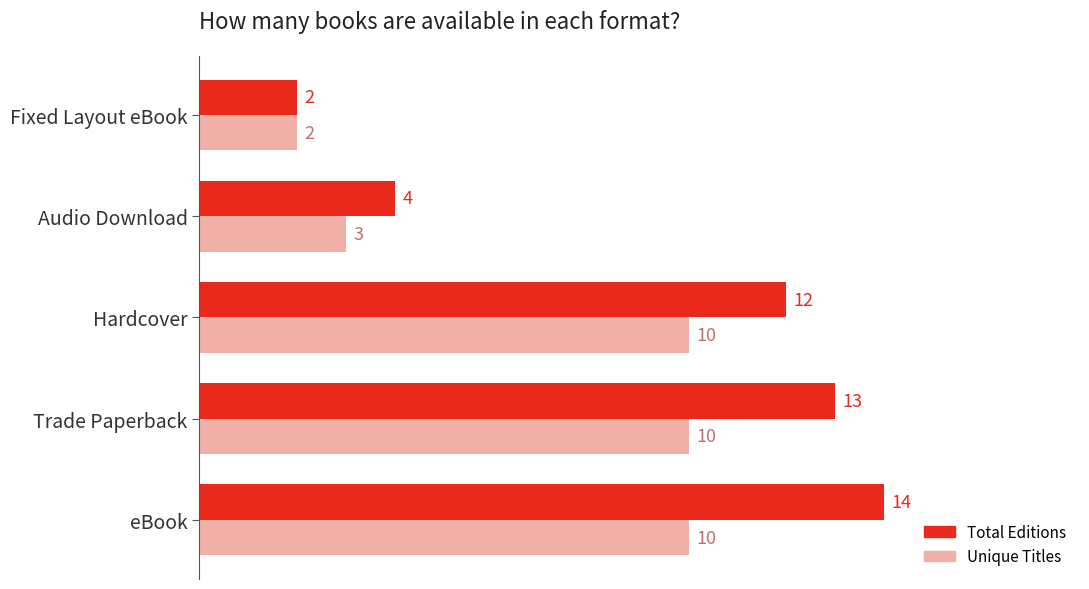

What is the difference between the second highest and minimum values in the Unique Titles series?

8